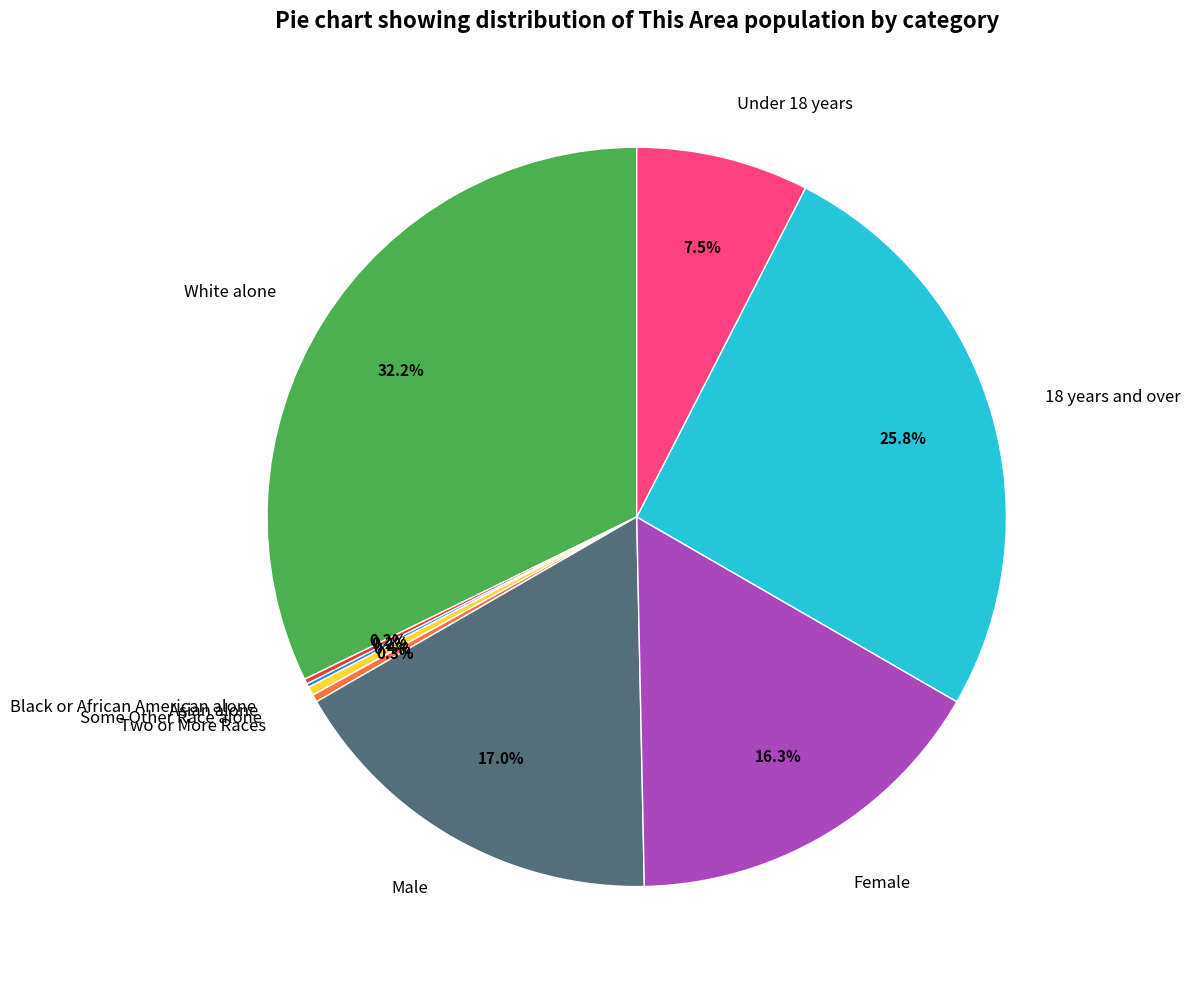

Is there a majority slice in this chart?

No